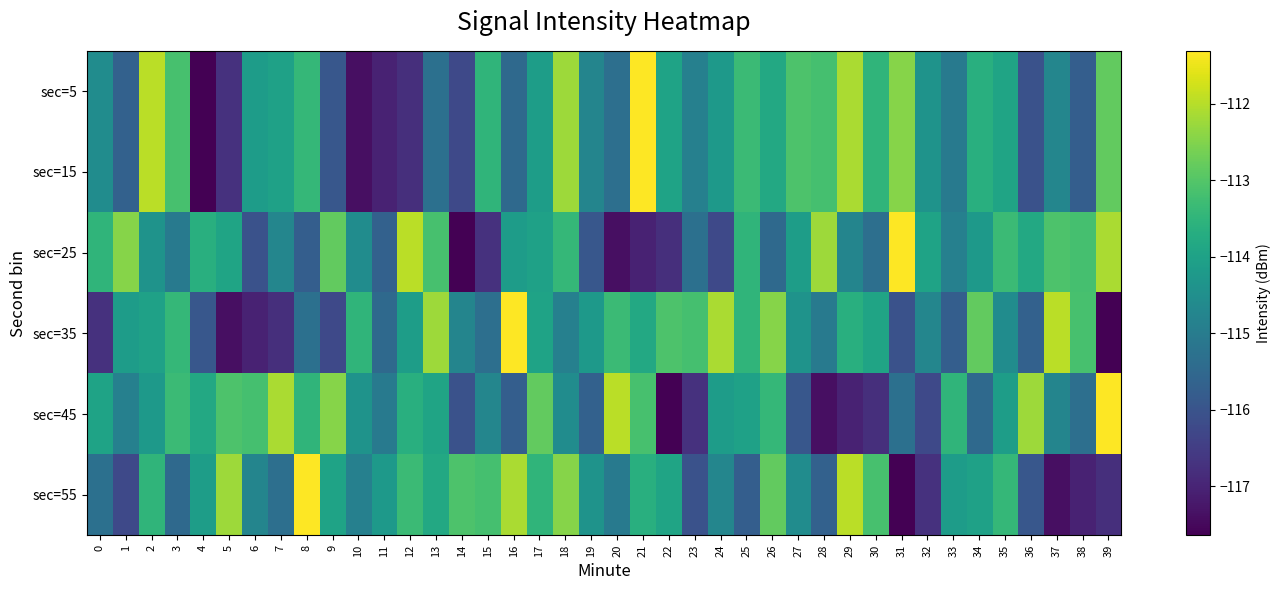

Reading left to right, extract all data points from this chart.

sec=5: 0=-114.6	1=-115.7	2=-112.0	3=-113.2	4=-117.6	5=-116.7	6=-114.1	7=-114.0	8=-113.4	9=-115.9	10=-117.4	11=-117.0	12=-116.8	13=-115.3	14=-116.2	15=-113.5	16=-115.5	17=-114.1	18=-112.2	19=-114.8	20=-115.3	21=-111.3	22=-114.0	23=-114.9	24=-114.2	25=-113.3	26=-113.8	27=-113.1	28=-113.2	29=-112.1	30=-113.5	31=-112.5	32=-114.4	33=-115.0	34=-113.7	35=-114.0	36=-116.0	37=-114.7	38=-115.8	39=-112.8
sec=15: 0=-114.6	1=-115.7	2=-112.0	3=-113.2	4=-117.6	5=-116.7	6=-114.1	7=-114.0	8=-113.4	9=-115.9	10=-117.4	11=-117.0	12=-116.8	13=-115.3	14=-116.2	15=-113.5	16=-115.5	17=-114.1	18=-112.2	19=-114.8	20=-115.3	21=-111.3	22=-114.0	23=-114.9	24=-114.2	25=-113.3	26=-113.8	27=-113.1	28=-113.2	29=-112.1	30=-113.5	31=-112.5	32=-114.4	33=-115.0	34=-113.7	35=-114.0	36=-116.0	37=-114.7	38=-115.8	39=-112.8
sec=25: 0=-113.5	1=-112.5	2=-114.4	3=-115.0	4=-113.7	5=-114.0	6=-116.0	7=-114.7	8=-115.8	9=-112.8	10=-114.6	11=-115.7	12=-112.0	13=-113.2	14=-117.6	15=-116.7	16=-114.1	17=-114.0	18=-113.4	19=-115.9	20=-117.4	21=-117.0	22=-116.8	23=-115.3	24=-116.2	25=-113.5	26=-115.5	27=-114.1	28=-112.2	29=-114.8	30=-115.3	31=-111.3	32=-114.0	33=-114.9	34=-114.2	35=-113.3	36=-113.8	37=-113.1	38=-113.2	39=-112.1
sec=35: 0=-116.7	1=-114.1	2=-114.0	3=-113.4	4=-115.9	5=-117.4	6=-117.0	7=-116.8	8=-115.3	9=-116.2	10=-113.5	11=-115.5	12=-114.1	13=-112.2	14=-114.8	15=-115.3	16=-111.3	17=-114.0	18=-114.9	19=-114.2	20=-113.3	21=-113.8	22=-113.1	23=-113.2	24=-112.1	25=-113.5	26=-112.5	27=-114.4	28=-115.0	29=-113.7	30=-114.0	31=-116.0	32=-114.7	33=-115.8	34=-112.8	35=-114.6	36=-115.7	37=-112.0	38=-113.2	39=-117.6
sec=45: 0=-114.0	1=-114.9	2=-114.2	3=-113.3	4=-113.8	5=-113.1	6=-113.2	7=-112.1	8=-113.5	9=-112.5	10=-114.4	11=-115.0	12=-113.7	13=-114.0	14=-116.0	15=-114.7	16=-115.8	17=-112.8	18=-114.6	19=-115.7	20=-112.0	21=-113.2	22=-117.6	23=-116.7	24=-114.1	25=-114.0	26=-113.4	27=-115.9	28=-117.4	29=-117.0	30=-116.8	31=-115.3	32=-116.2	33=-113.5	34=-115.5	35=-114.1	36=-112.2	37=-114.8	38=-115.3	39=-111.3
sec=55: 0=-115.3	1=-116.2	2=-113.5	3=-115.5	4=-114.1	5=-112.2	6=-114.8	7=-115.3	8=-111.3	9=-114.0	10=-114.9	11=-114.2	12=-113.3	13=-113.8	14=-113.1	15=-113.2	16=-112.1	17=-113.5	18=-112.5	19=-114.4	20=-115.0	21=-113.7	22=-114.0	23=-116.0	24=-114.7	25=-115.8	26=-112.8	27=-114.6	28=-115.7	29=-112.0	30=-113.2	31=-117.6	32=-116.7	33=-114.1	34=-114.0	35=-113.4	36=-115.9	37=-117.4	38=-117.0	39=-116.8